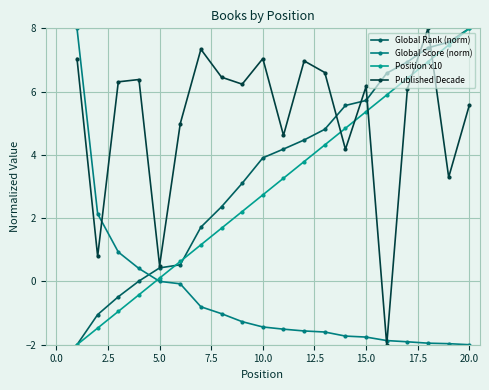

True or false: Global Score (norm) and Position x10 intersect in this chart.

True